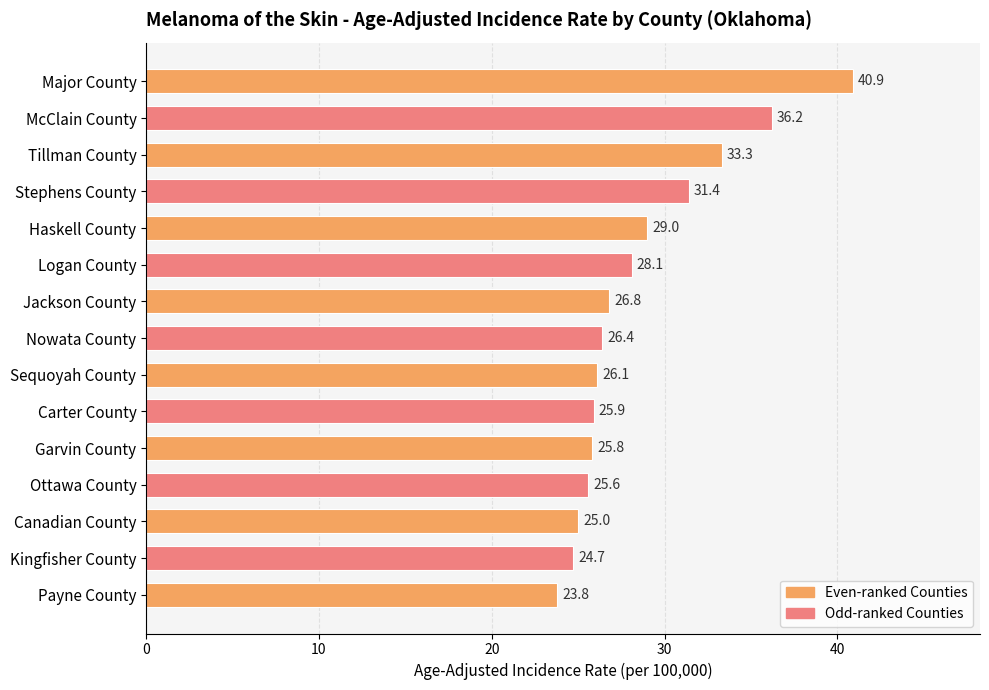

Which has a higher value, McClain County or Tillman County?

McClain County